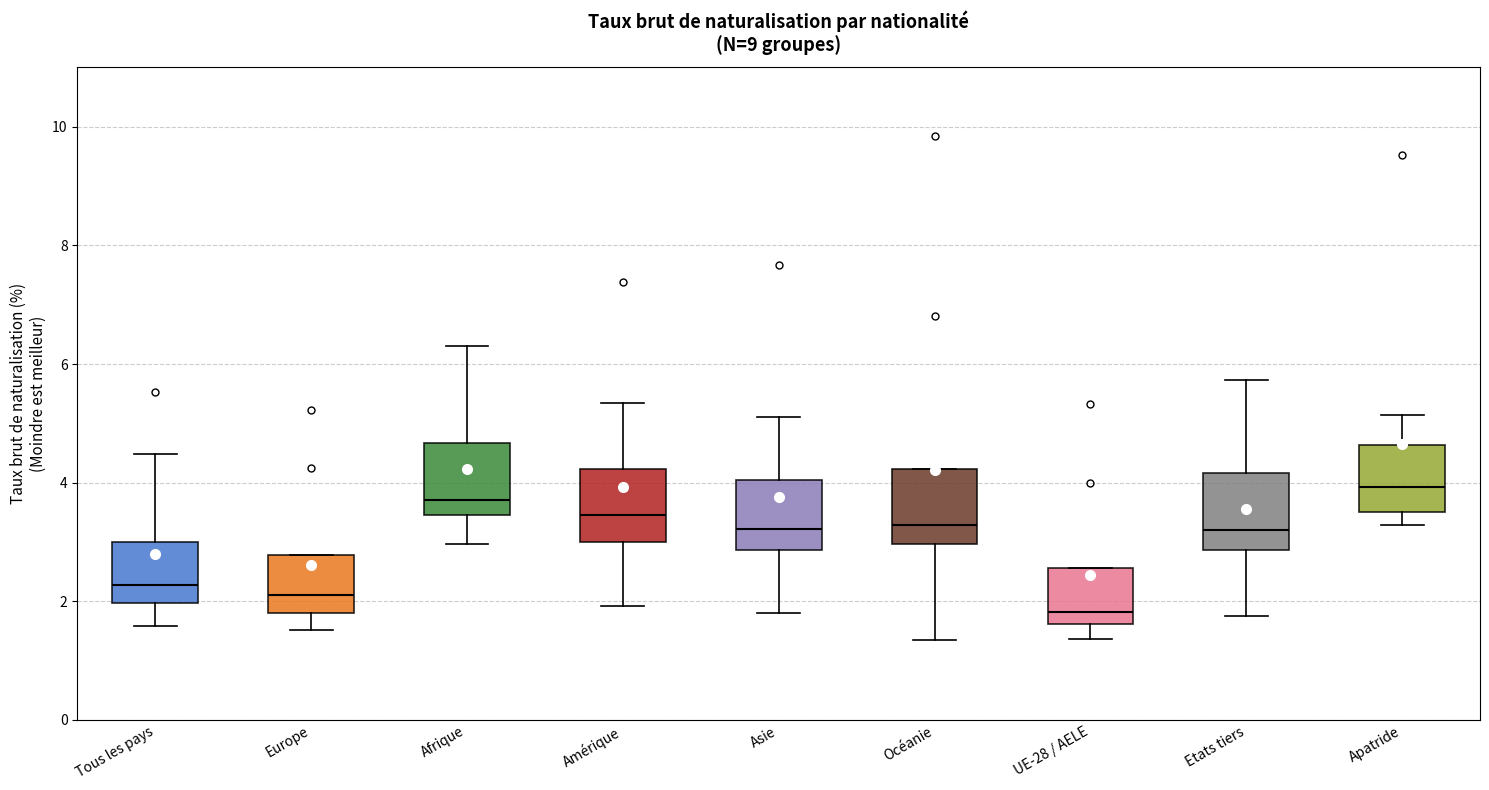

Which box has the highest median line?

Apatride